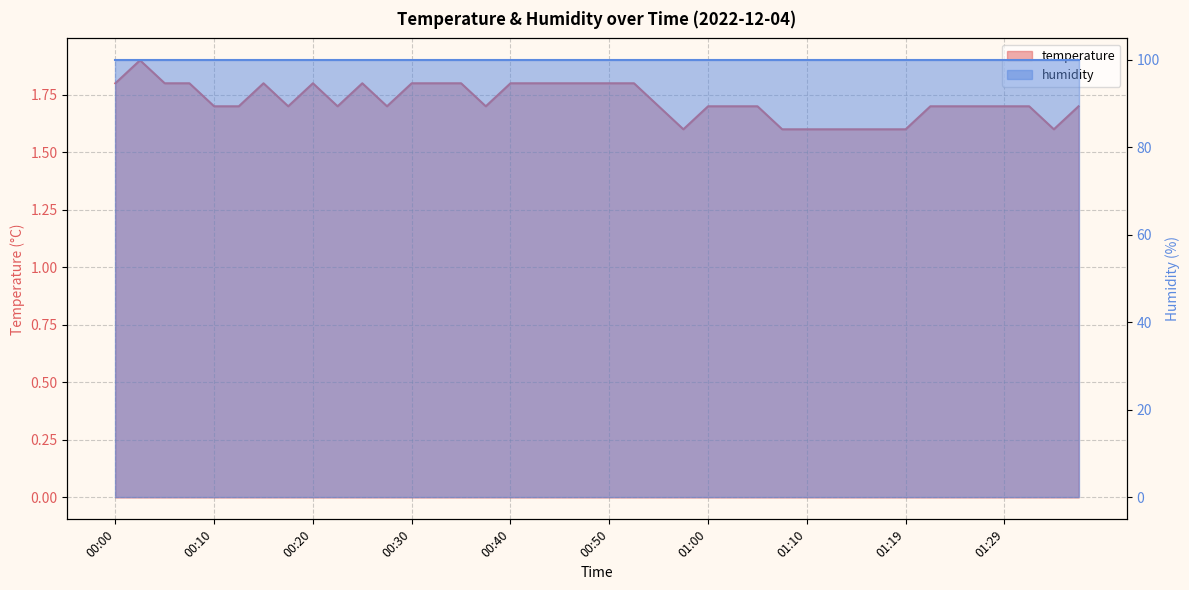

What is the difference between the maximum and minimum values?

0.3